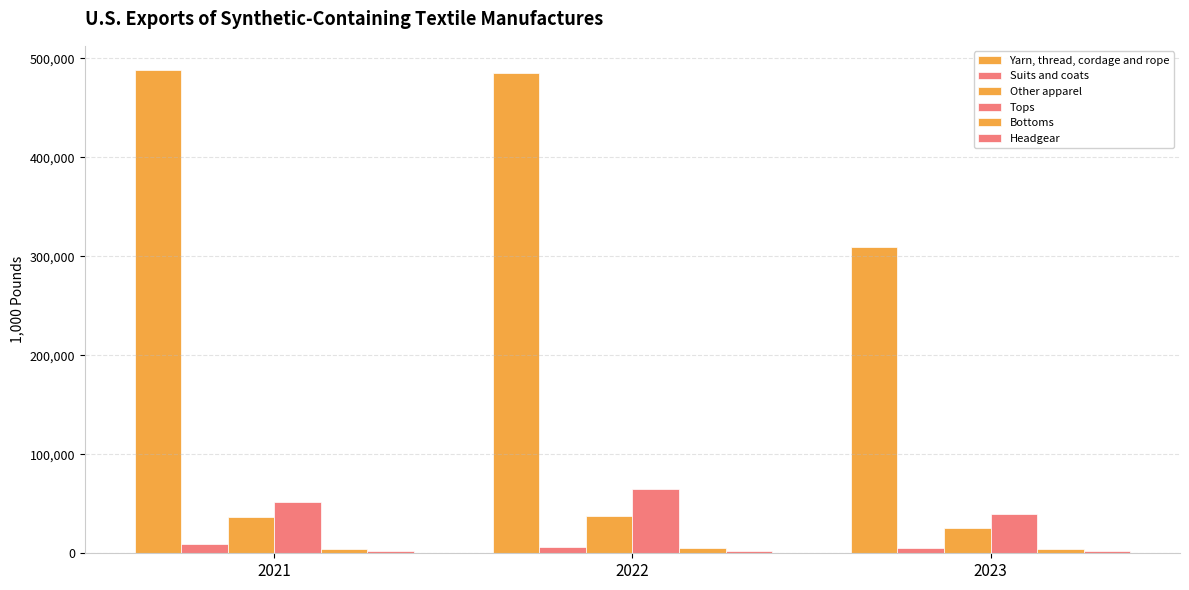

How many values in the Bottoms series are below 4672?

1